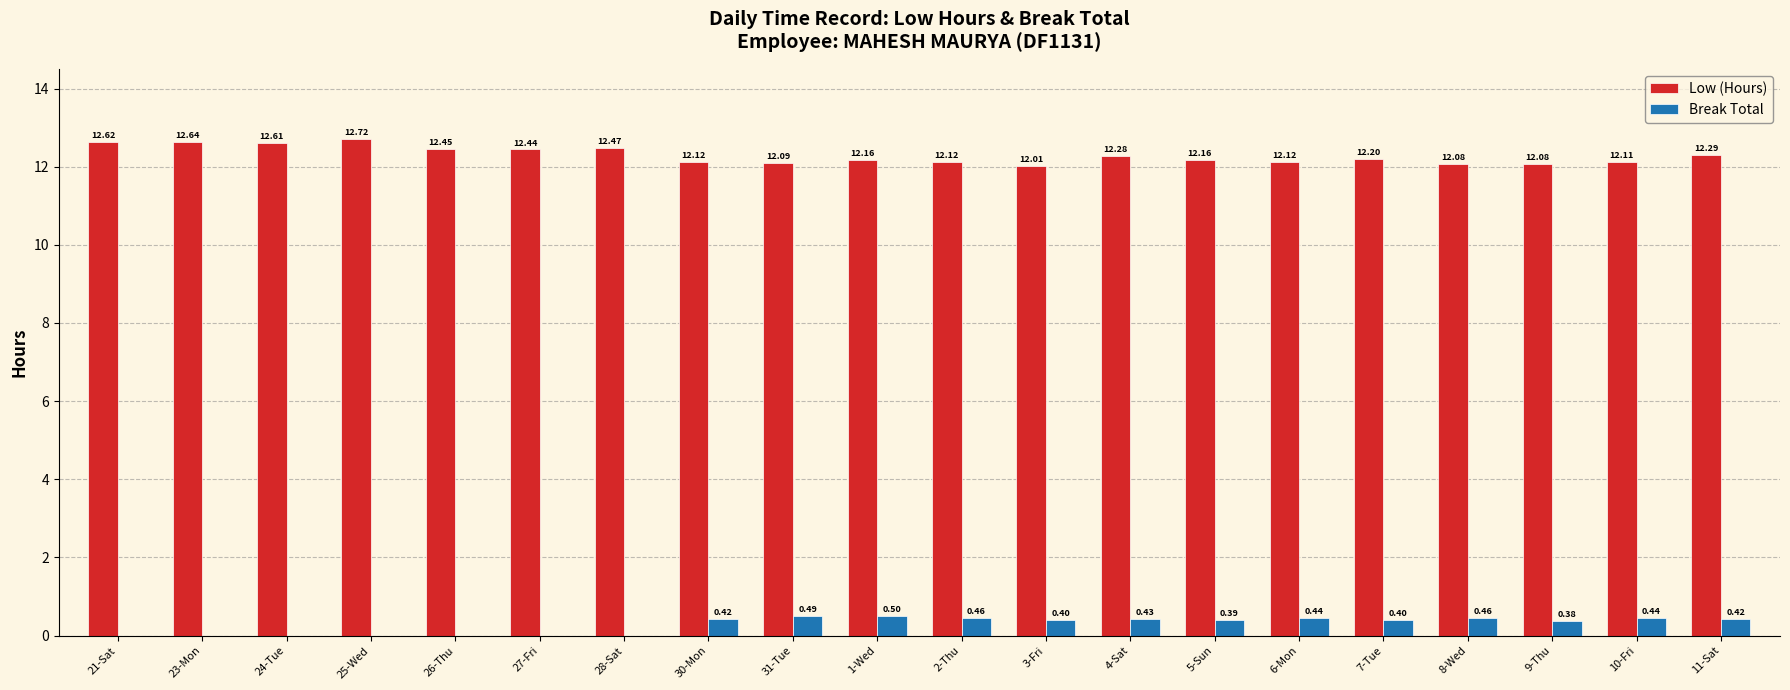

The Low (Hours) series shows 12.1 at 8-Wed. True or false?

True